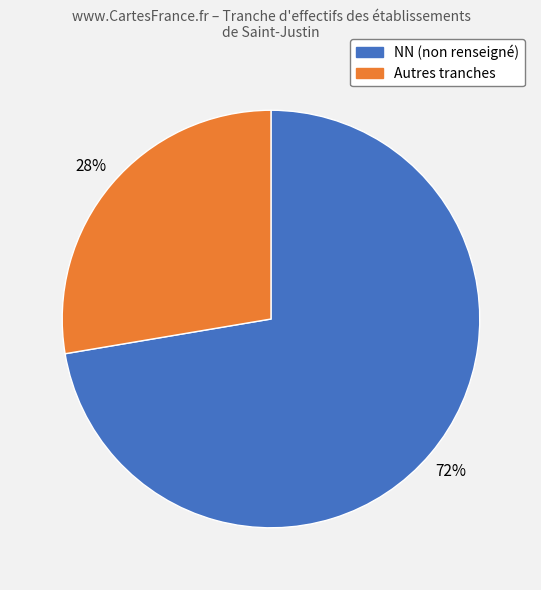

How many slices are in this pie chart?

2